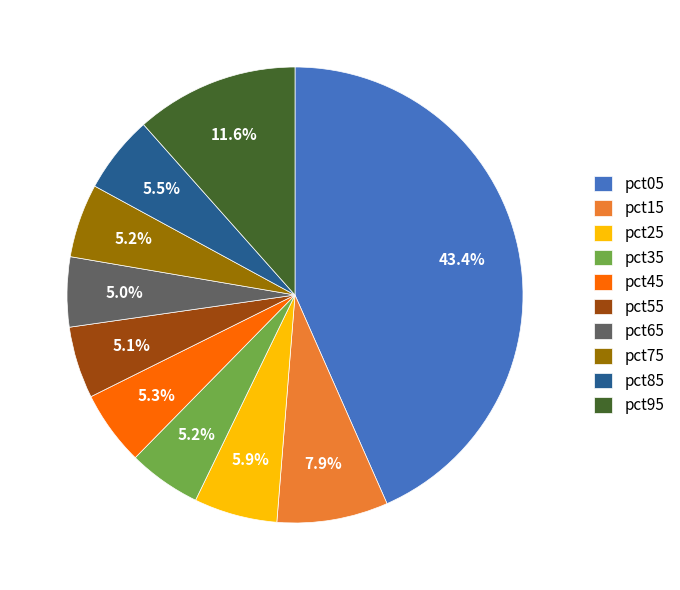

Which slice is the largest?

pct05